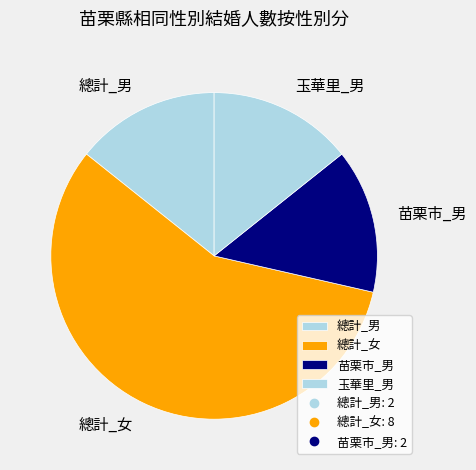

What is the majority slice?

總計_女